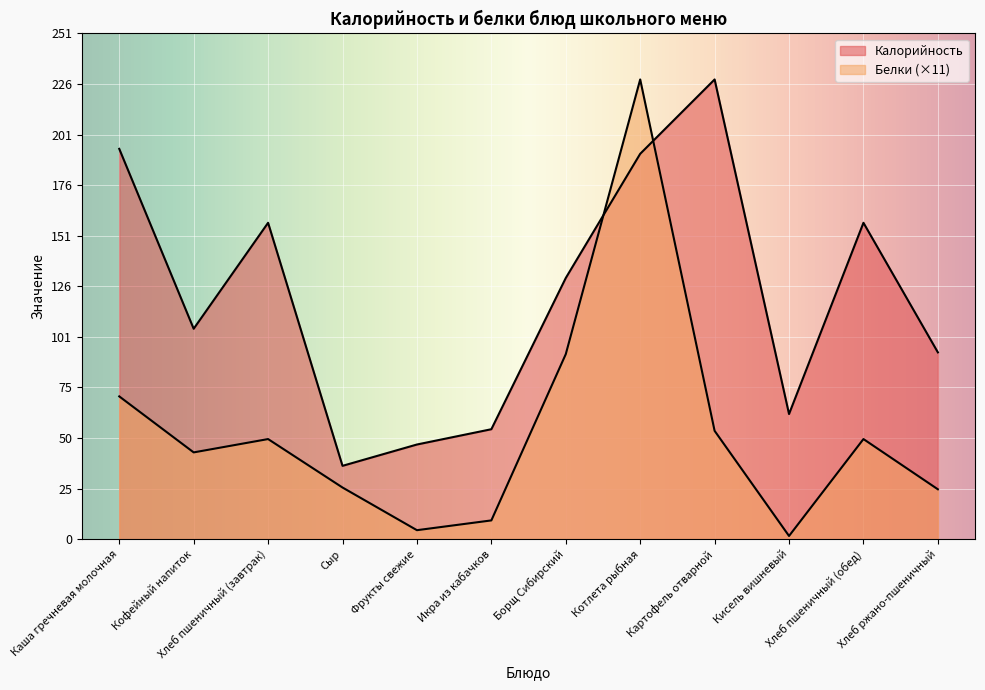

What is the spread (max minus min) of values at Хлеб пшеничный (обед)?

107.5